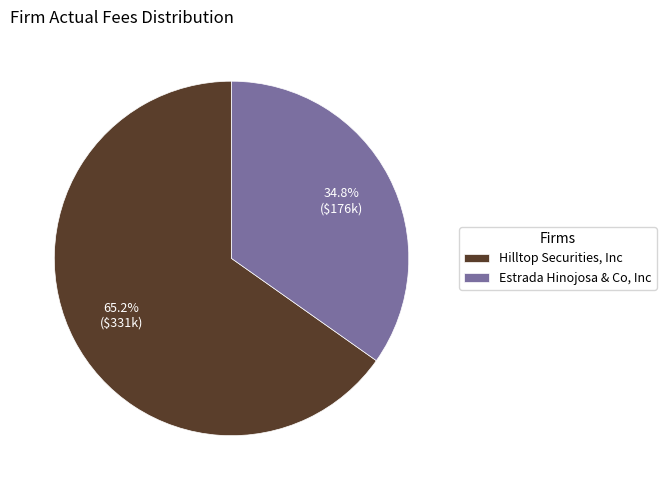

Between Hilltop Securities, Inc and Estrada Hinojosa & Co, Inc, which is larger?

Hilltop Securities, Inc